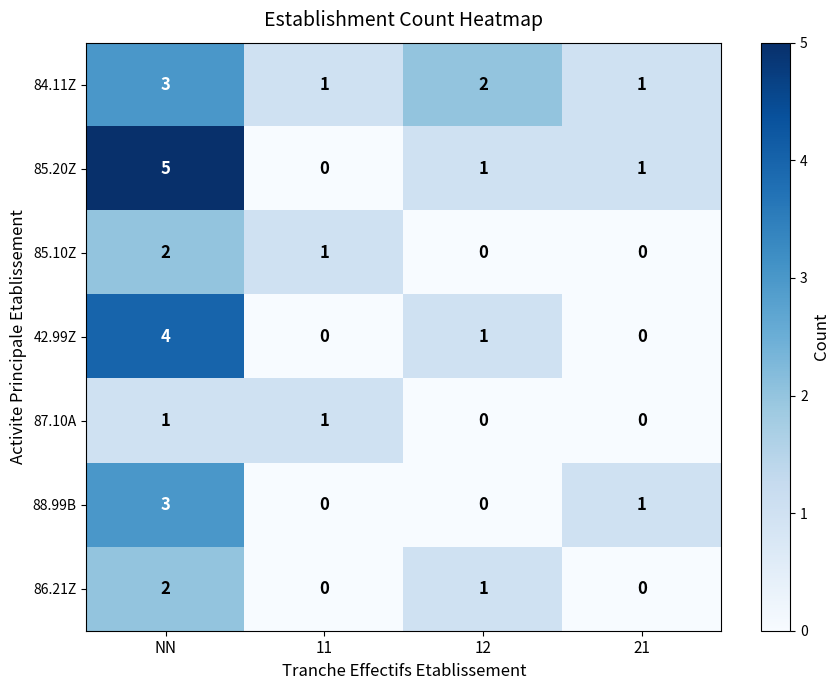

How many positive values does the 42.99Z series have?

2